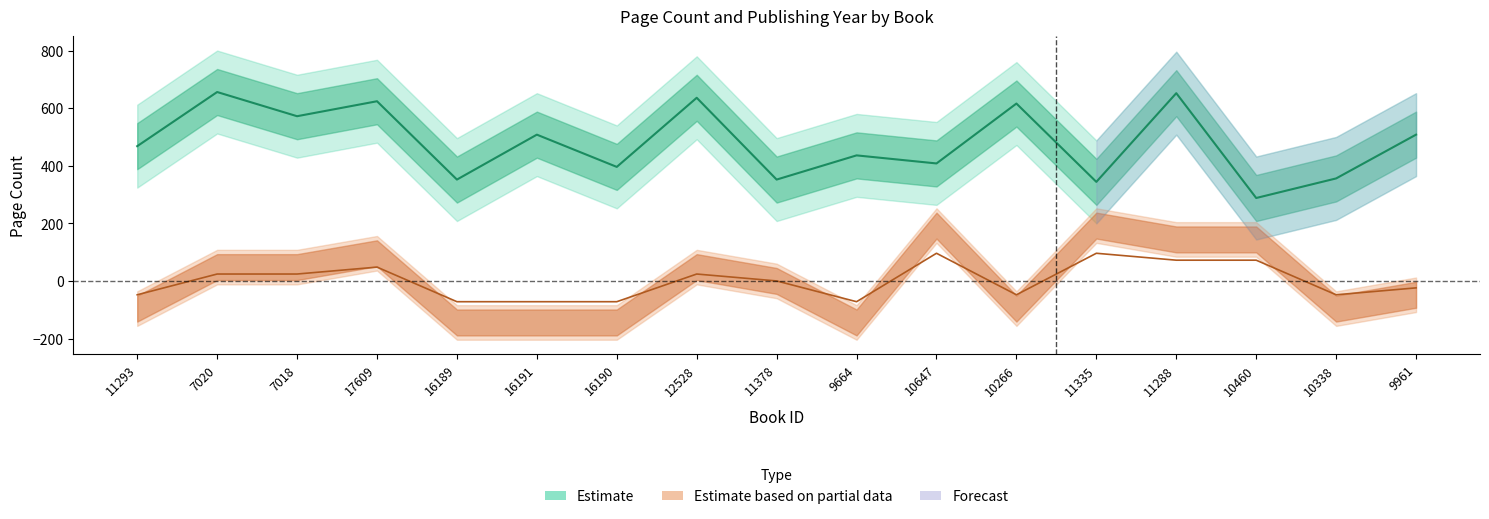

Reading left to right, transcribe all the data shown in this chart.

pageCount: 468.0	656.0	572.0	624.0	352.0	508.0	396.0	636.0	352.0	436.0	408.0	616.0	344.0	652.0	288.0	356.0	508.0
publishingYear: -48.1	24.0	24.0	48.1	-72.1	-72.1	-72.1	24.0	0.0	-72.1	96.1	-48.1	96.1	72.1	72.1	-48.1	-24.0